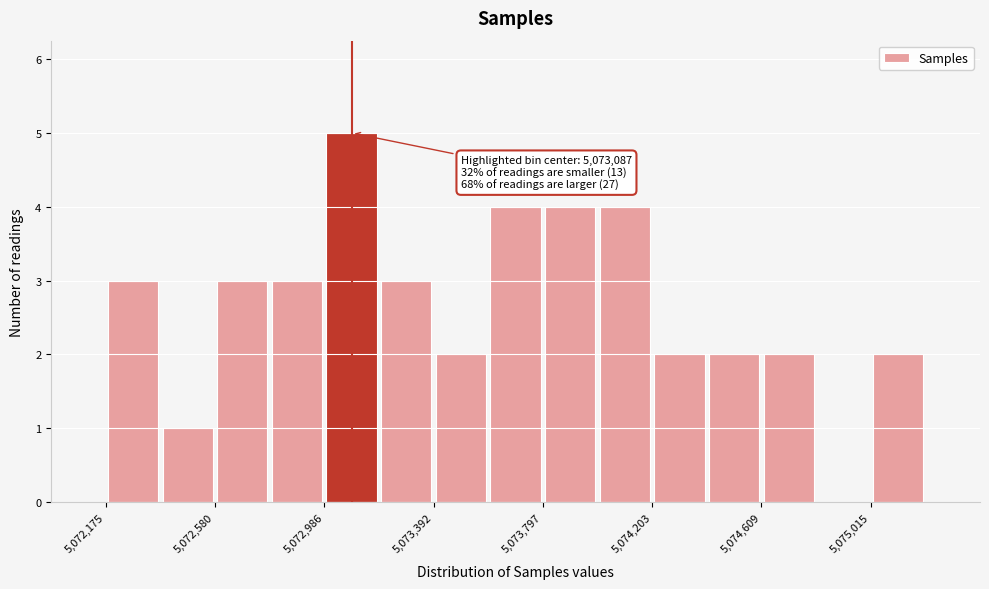

Which range on the x-axis has the tallest bar?

5073000 to 5073200